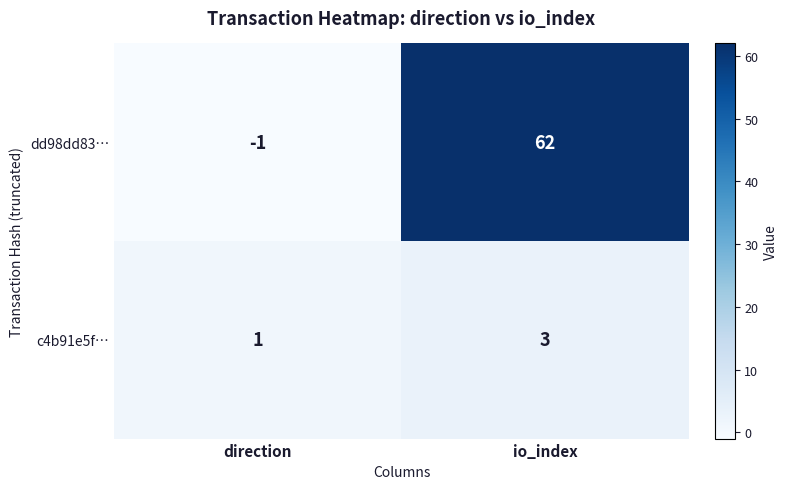

List the series in order of their peak value, lowest first.

c4b91e5f…, dd98dd83…